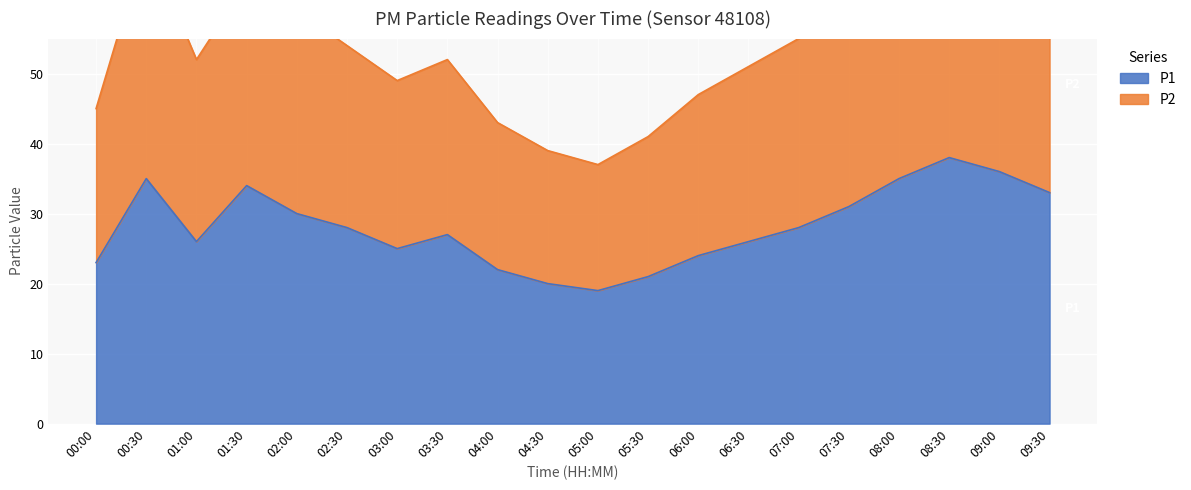

The P2 series shows 32 at 03:30. True or false?

False